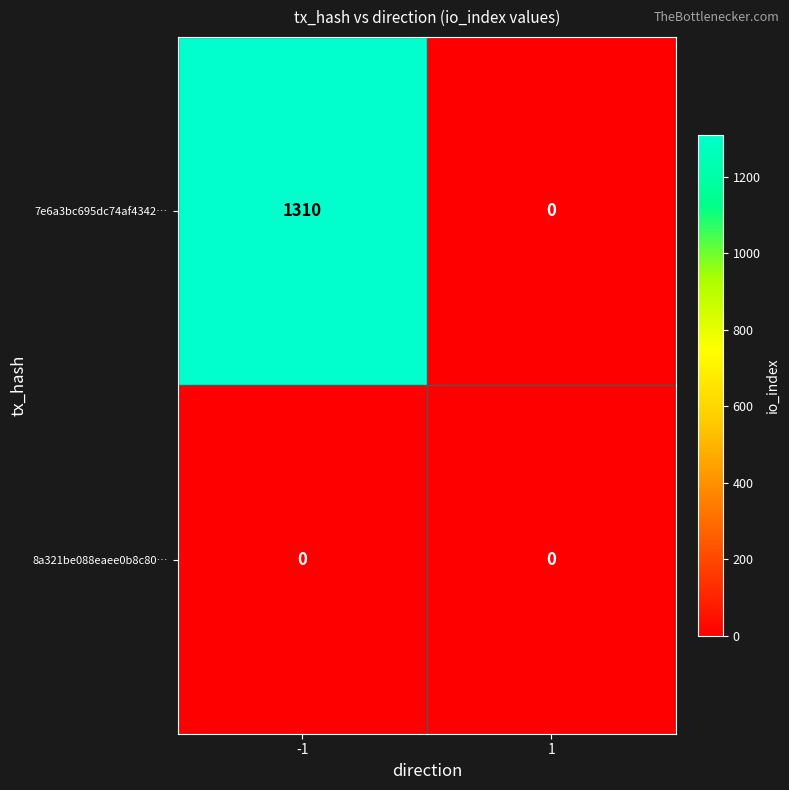

What is the greatest value displayed?

1310